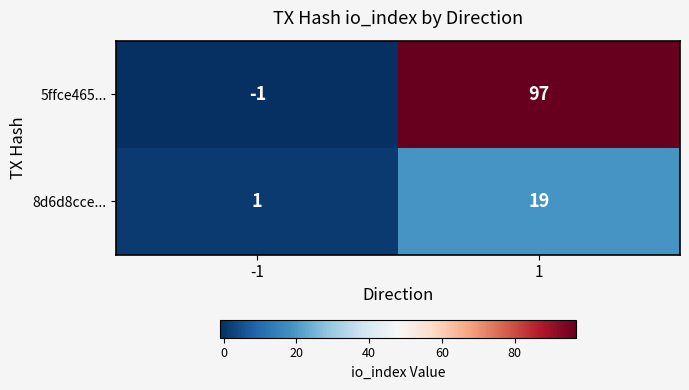

What is the sum of all 8d6d8cce... values?

20